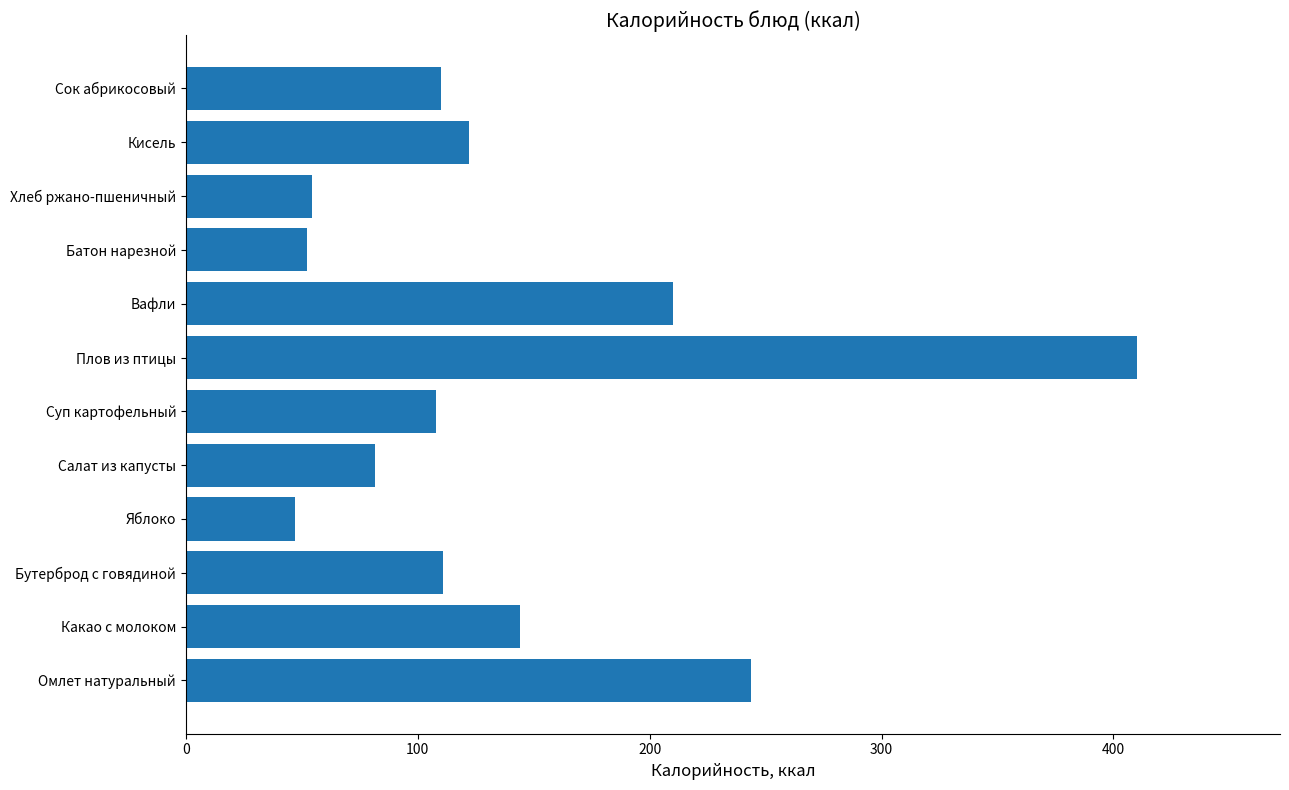

What is the change in value from Вафли to Хлеб ржано-пшеничный?

-155.7